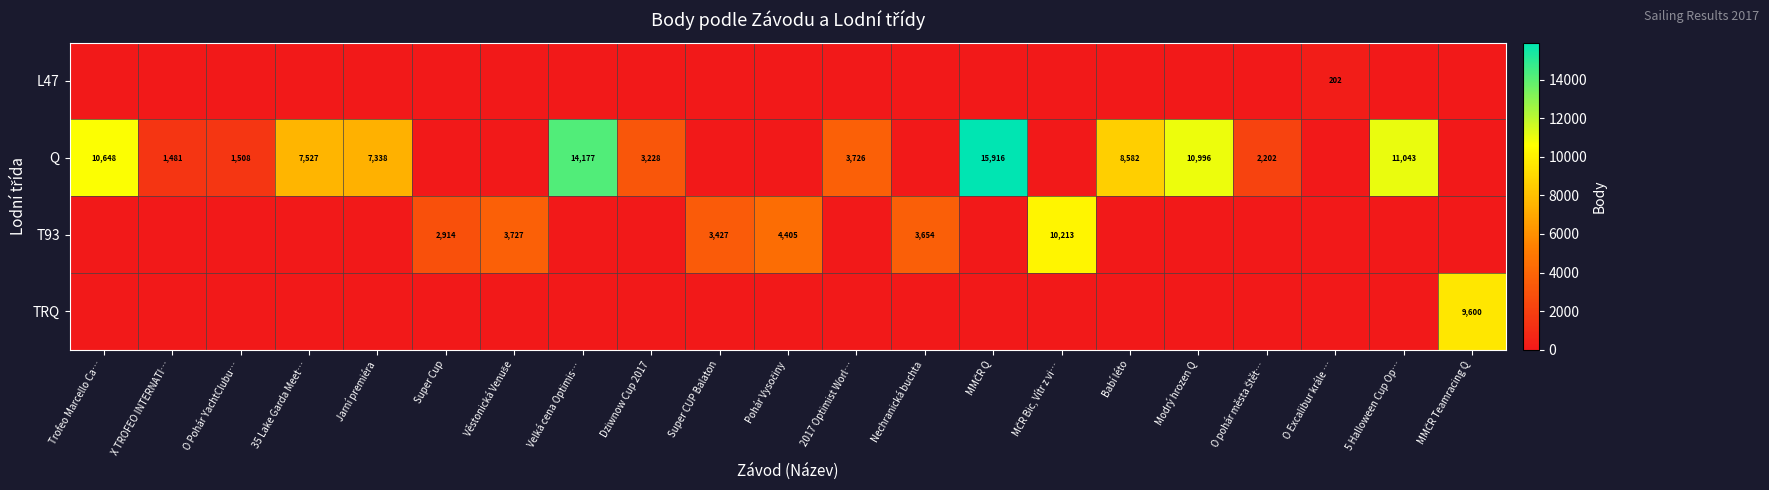

What is the total value across all series at Věstonická Venuše?

3727